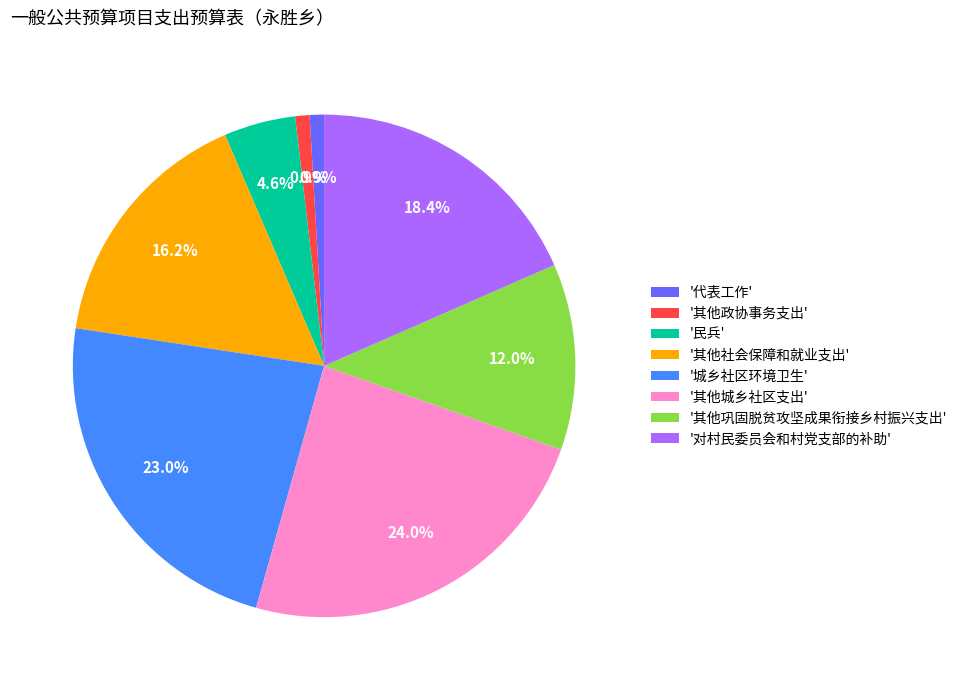

Does any single category account for the majority?

No